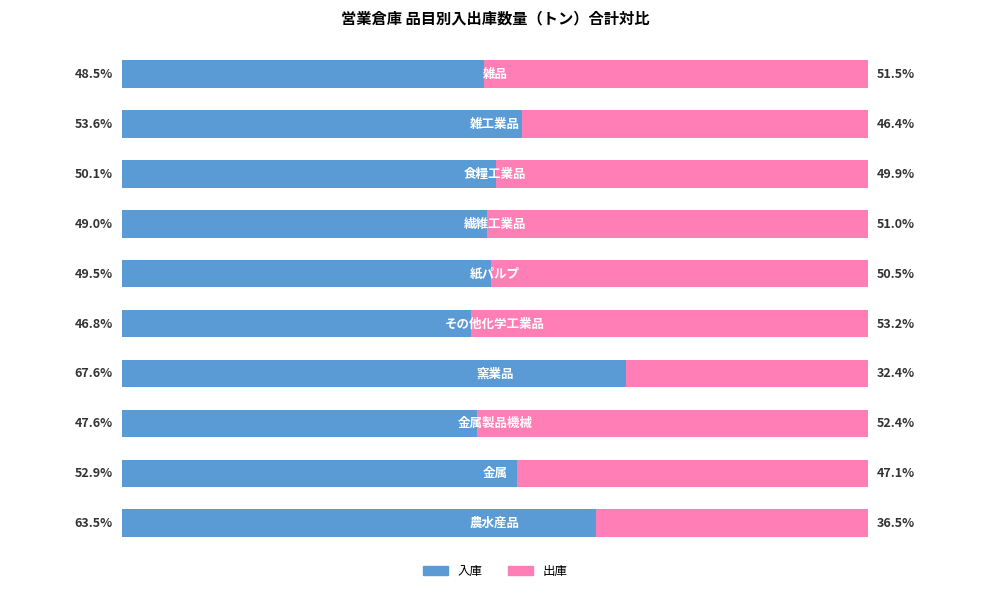

What are all the series names shown in the legend?

入庫, 出庫